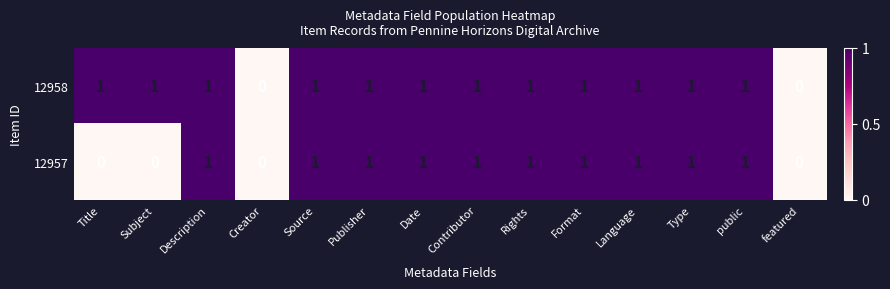

Count the number of categories in the chart.

14